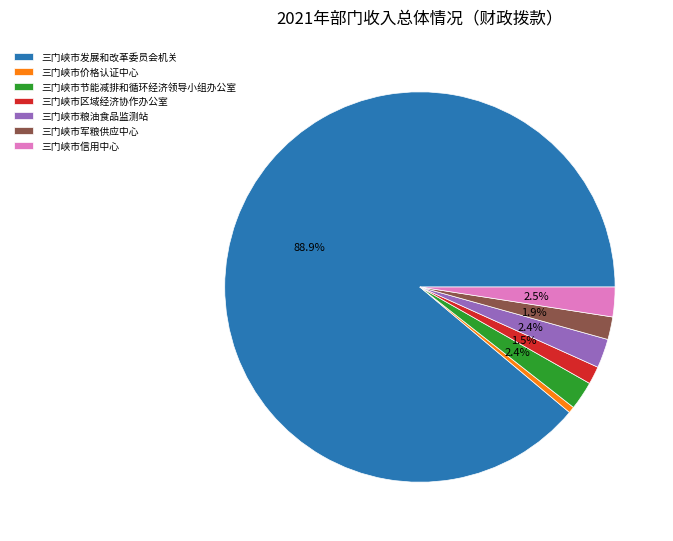

To the nearest percent, what is the difference between the largest and smallest slice percentages?

88%